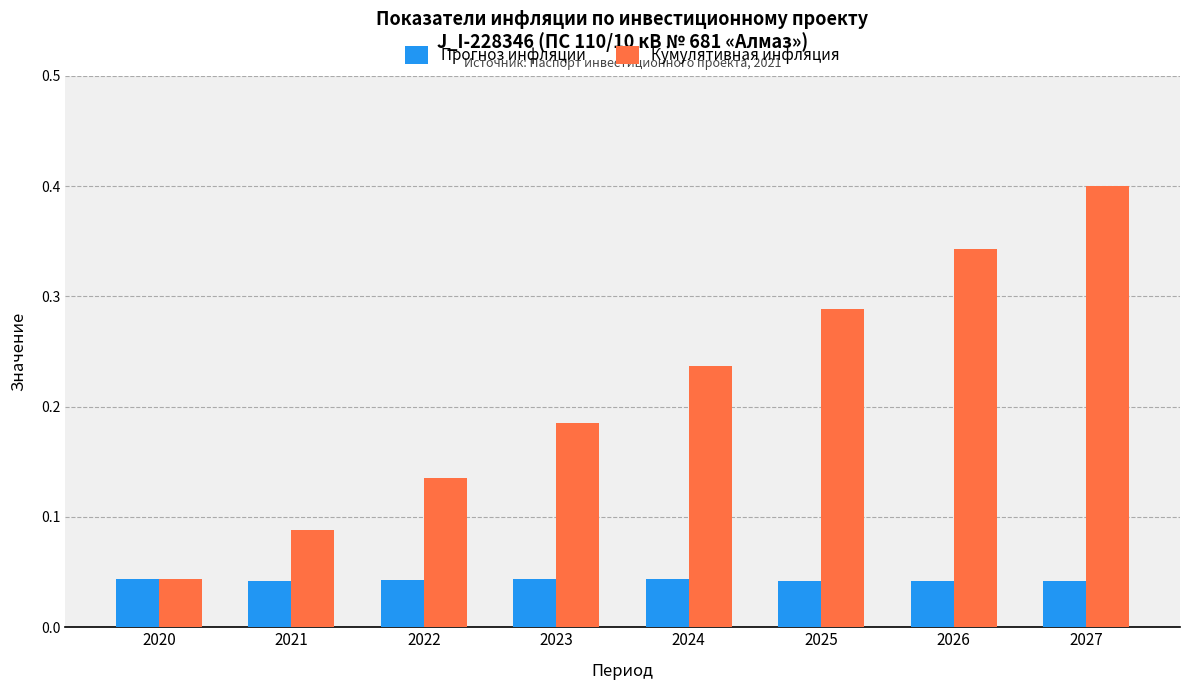

Which series has the widest spread of values?

Кумулятивная инфляция